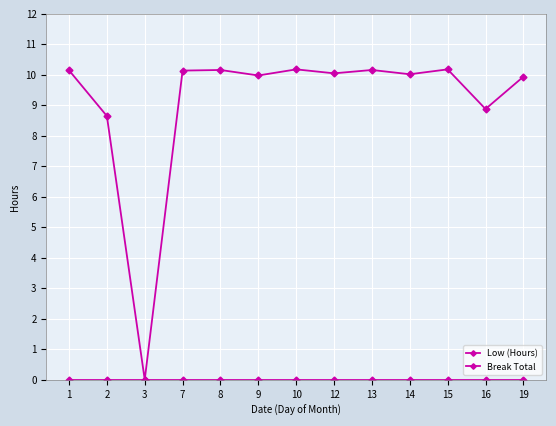

How many data points does each series have?

13